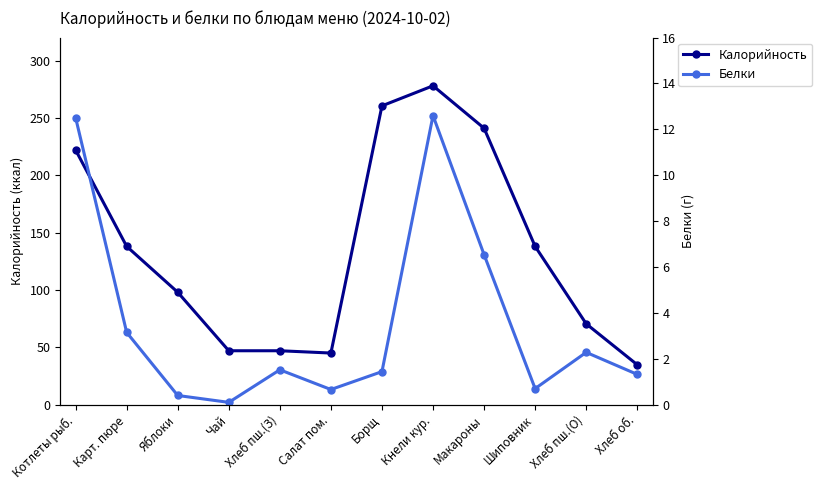

Is it true that Белки equals 0.1 at Чай?

True